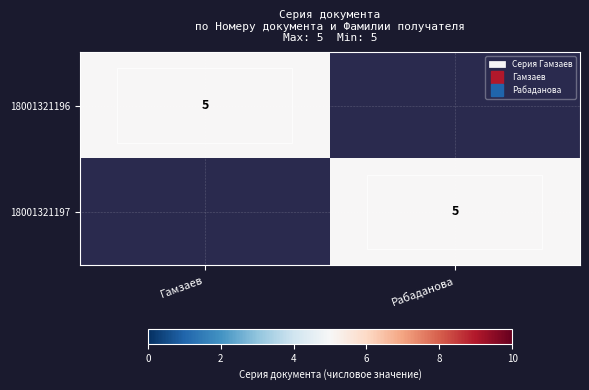

List the labels in order of 18001321196 value, largest first.

Гамзаев, Рабаданова